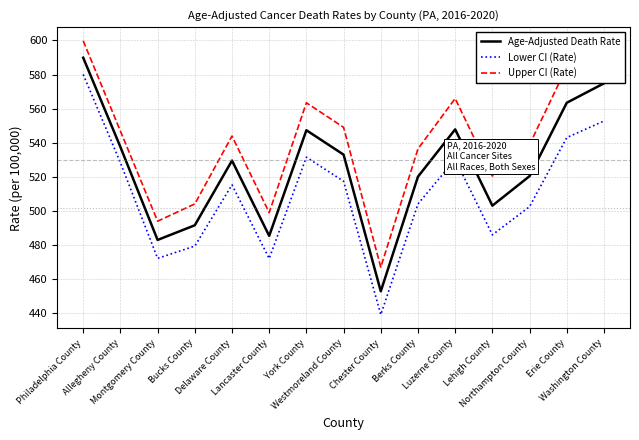

Which series has the largest range (max minus min)?

Lower CI (Rate)